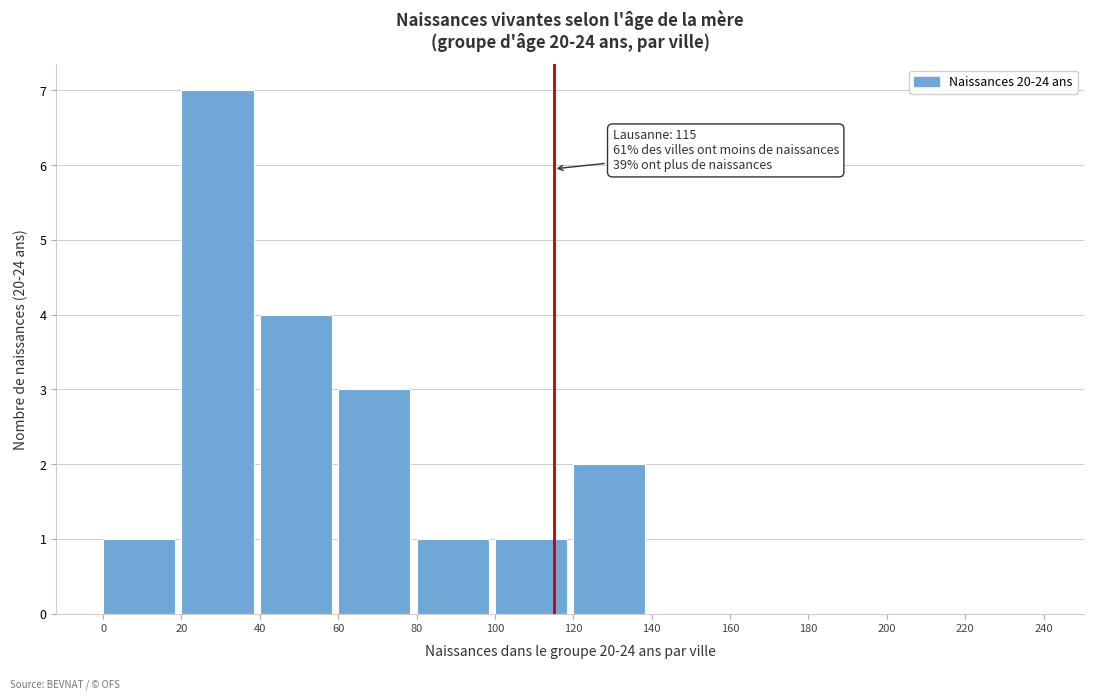

Which range on the x-axis has the tallest bar?

20 to 40